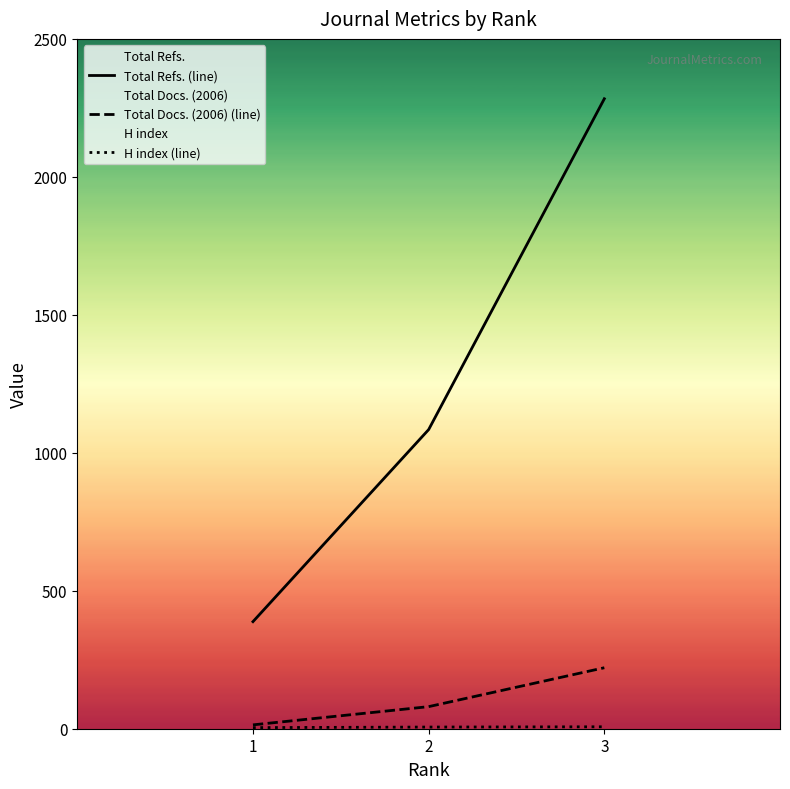

At how many categories does at least one series exceed 471?

2